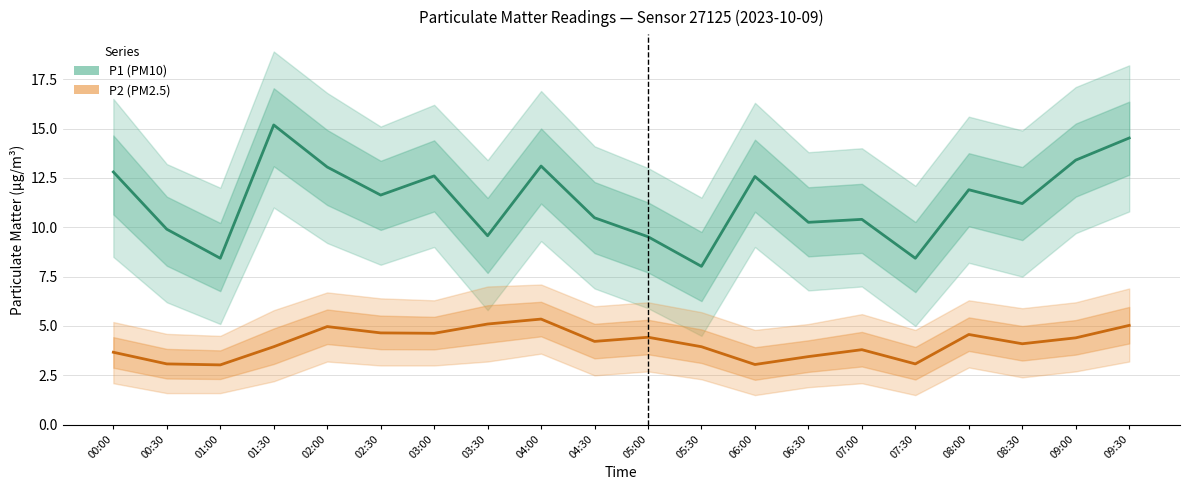

Which category has the highest value in the P1 (PM10) series?

01:30